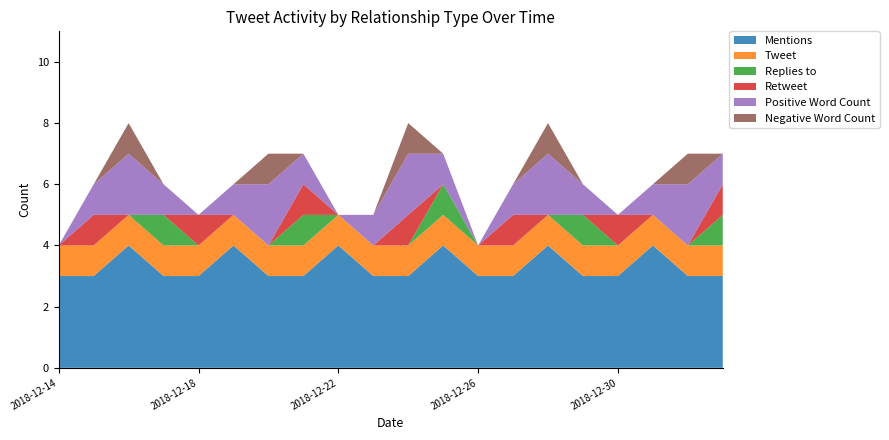

Reading left to right, what are all the values shown in this chart?

Mentions: 2018-12-14=3	2018-12-15=3	2018-12-16=4	2018-12-17=3	2018-12-18=3	2018-12-19=4	2018-12-20=3	2018-12-21=3	2018-12-22=4	2018-12-23=3	2018-12-24=3	2018-12-25=4	2018-12-26=3	2018-12-27=3	2018-12-28=4	2018-12-29=3	2018-12-30=3	2018-12-31=4	2019-01-01=3	2019-01-02=3
Tweet: 2018-12-14=1	2018-12-15=1	2018-12-16=1	2018-12-17=1	2018-12-18=1	2018-12-19=1	2018-12-20=1	2018-12-21=1	2018-12-22=1	2018-12-23=1	2018-12-24=1	2018-12-25=1	2018-12-26=1	2018-12-27=1	2018-12-28=1	2018-12-29=1	2018-12-30=1	2018-12-31=1	2019-01-01=1	2019-01-02=1
Replies to: 2018-12-14=0	2018-12-15=0	2018-12-16=0	2018-12-17=1	2018-12-18=0	2018-12-19=0	2018-12-20=0	2018-12-21=1	2018-12-22=0	2018-12-23=0	2018-12-24=0	2018-12-25=1	2018-12-26=0	2018-12-27=0	2018-12-28=0	2018-12-29=1	2018-12-30=0	2018-12-31=0	2019-01-01=0	2019-01-02=1
Retweet: 2018-12-14=0	2018-12-15=1	2018-12-16=0	2018-12-17=0	2018-12-18=1	2018-12-19=0	2018-12-20=0	2018-12-21=1	2018-12-22=0	2018-12-23=0	2018-12-24=1	2018-12-25=0	2018-12-26=0	2018-12-27=1	2018-12-28=0	2018-12-29=0	2018-12-30=1	2018-12-31=0	2019-01-01=0	2019-01-02=1
Positive Word Count: 2018-12-14=0	2018-12-15=1	2018-12-16=2	2018-12-17=1	2018-12-18=0	2018-12-19=1	2018-12-20=2	2018-12-21=1	2018-12-22=0	2018-12-23=1	2018-12-24=2	2018-12-25=1	2018-12-26=0	2018-12-27=1	2018-12-28=2	2018-12-29=1	2018-12-30=0	2018-12-31=1	2019-01-01=2	2019-01-02=1
Negative Word Count: 2018-12-14=0	2018-12-15=0	2018-12-16=1	2018-12-17=0	2018-12-18=0	2018-12-19=0	2018-12-20=1	2018-12-21=0	2018-12-22=0	2018-12-23=0	2018-12-24=1	2018-12-25=0	2018-12-26=0	2018-12-27=0	2018-12-28=1	2018-12-29=0	2018-12-30=0	2018-12-31=0	2019-01-01=1	2019-01-02=0